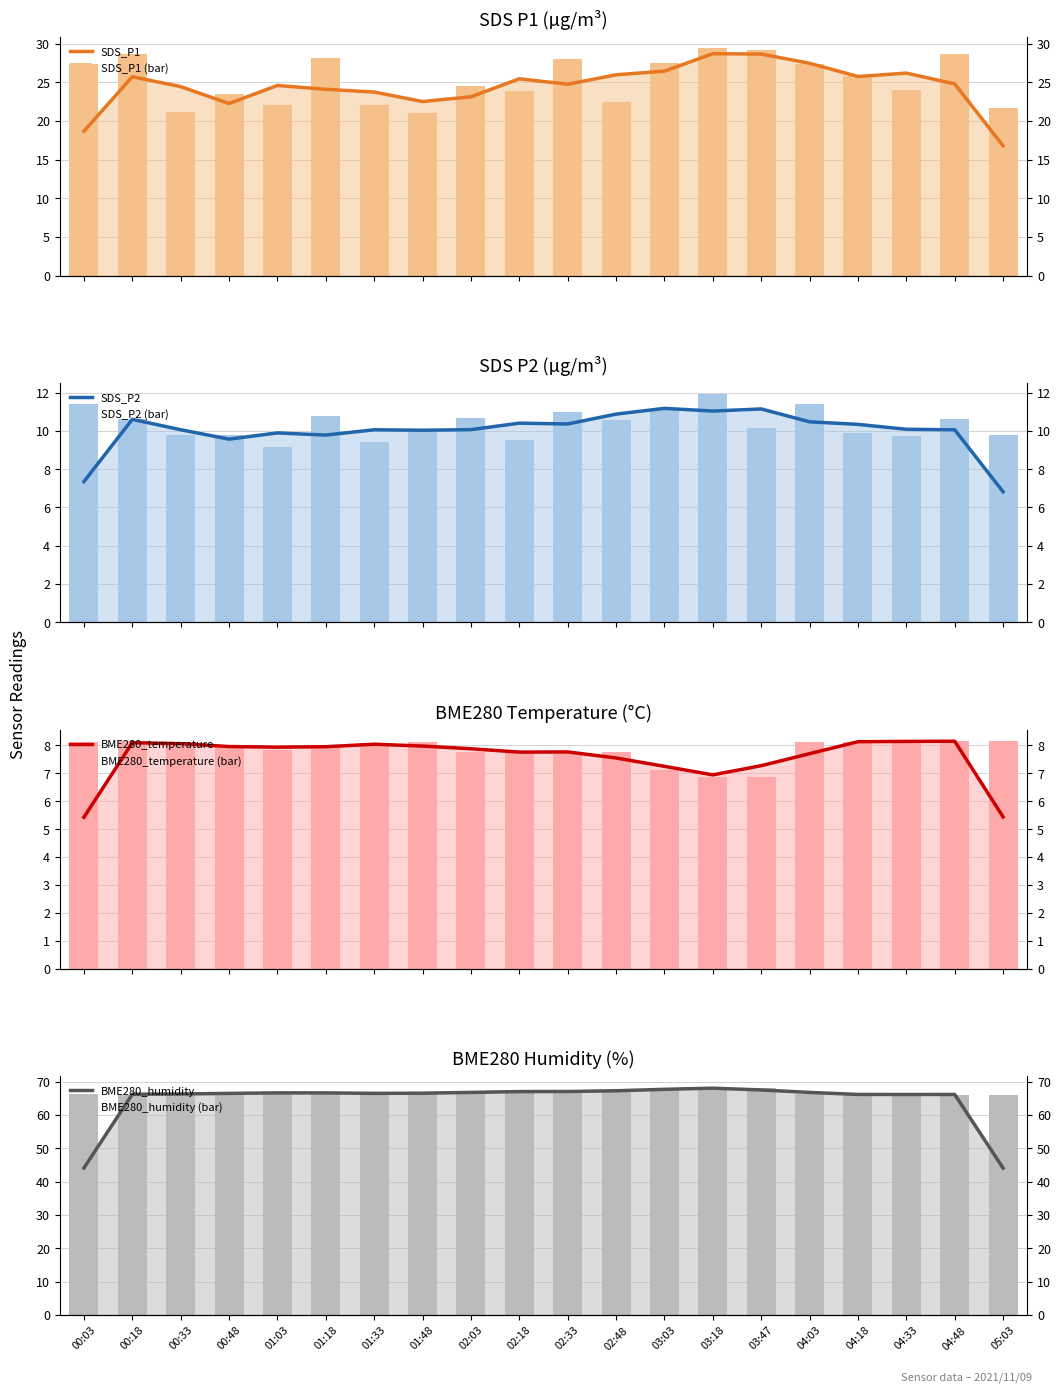

What is the smallest value displayed?

6.8